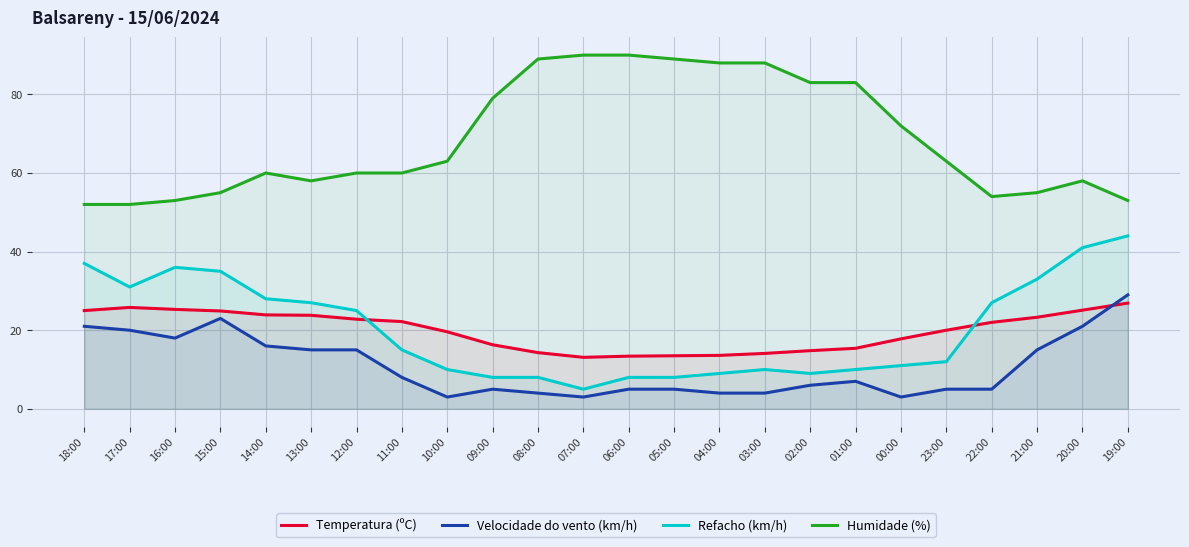

Rank the categories by Velocidade do vento (km/h) value from highest to lowest.

19:00, 15:00, 18:00, 20:00, 17:00, 16:00, 14:00, 13:00, 12:00, 21:00, 11:00, 01:00, 02:00, 09:00, 06:00, 05:00, 23:00, 22:00, 08:00, 04:00, 03:00, 10:00, 07:00, 00:00